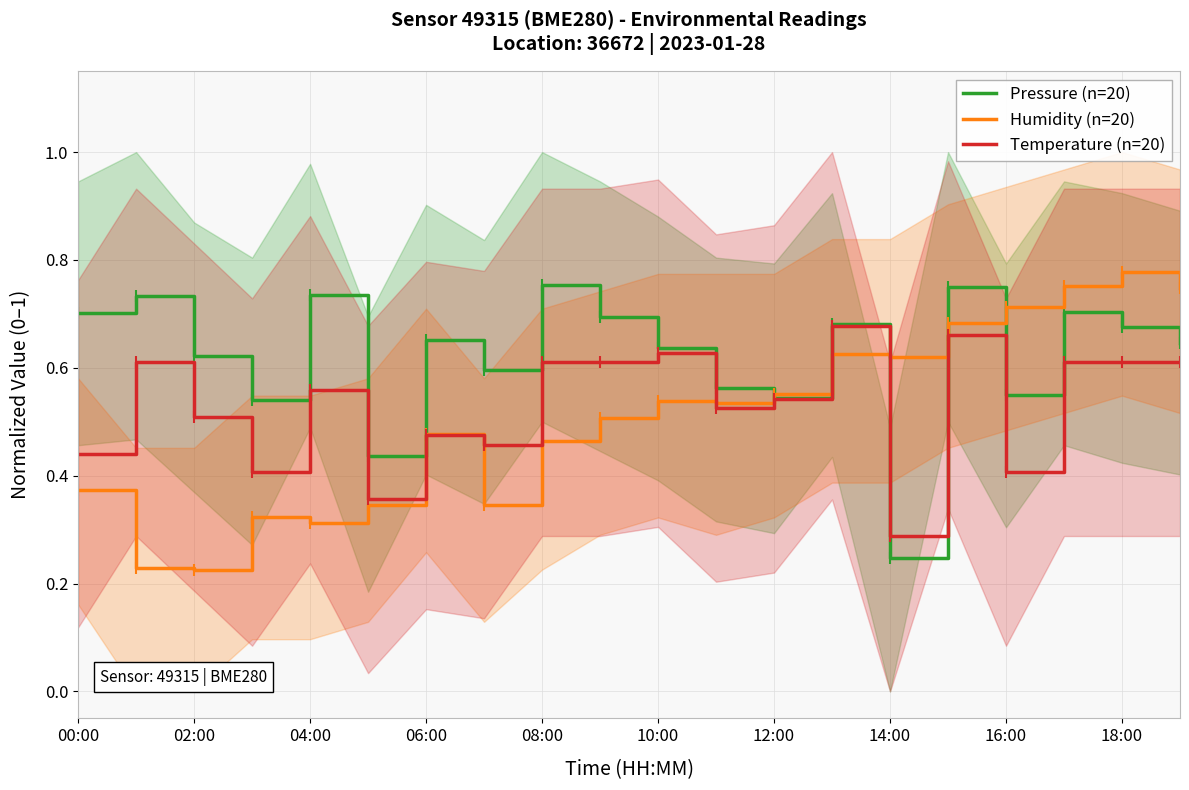

In Temperature (n=20), how many points are higher than both neighbors (excluding endpoints)?

6